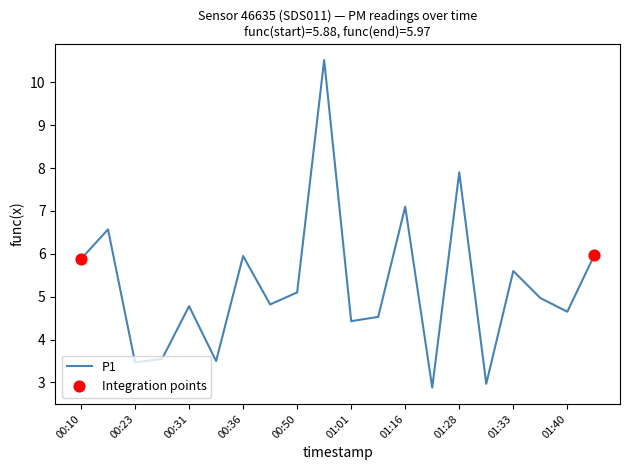

What is the difference between the maximum and minimum values?

7.6